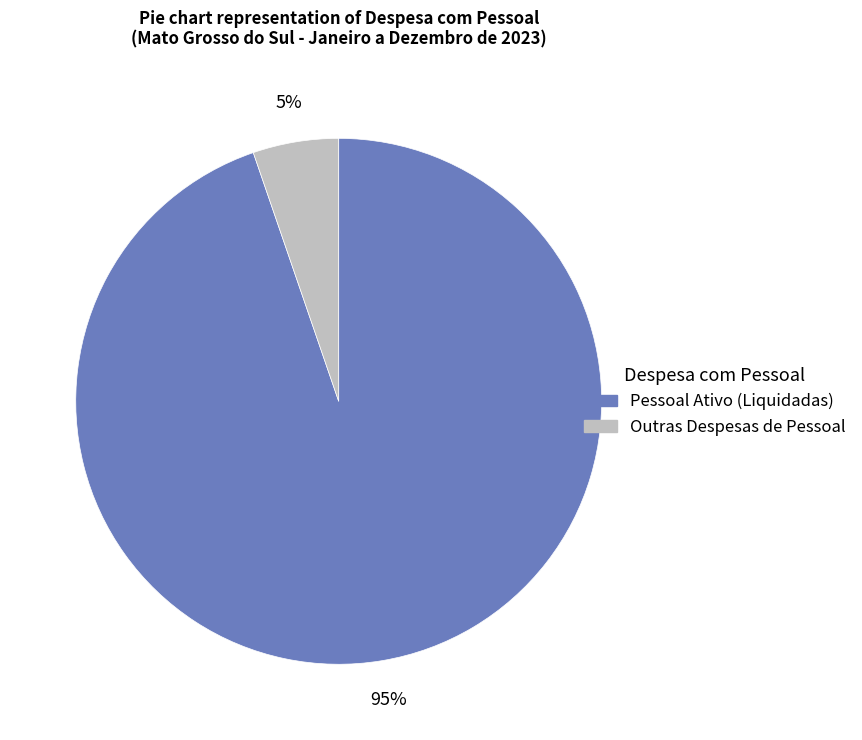

Which has a higher value, Outras Despesas de Pessoal or Pessoal Ativo (Liquidadas)?

Pessoal Ativo (Liquidadas)